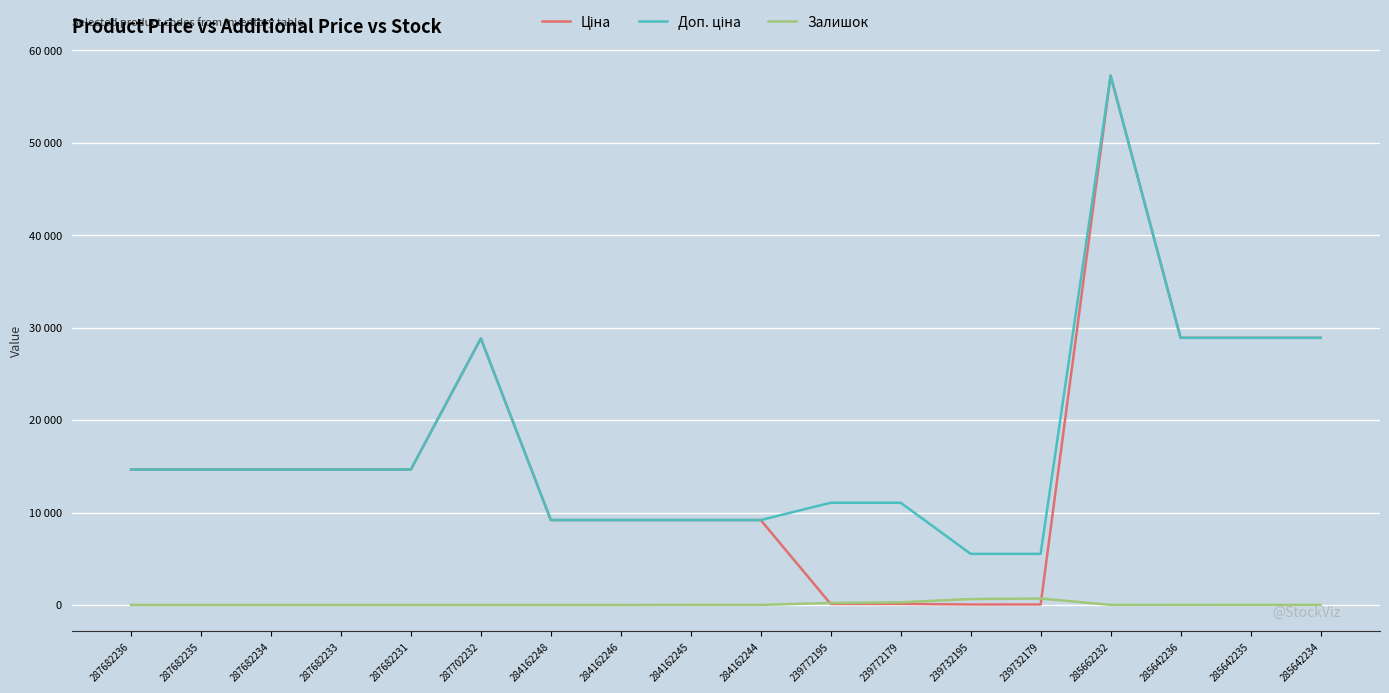

What value does the Залишок series have at 284162245?

11.0